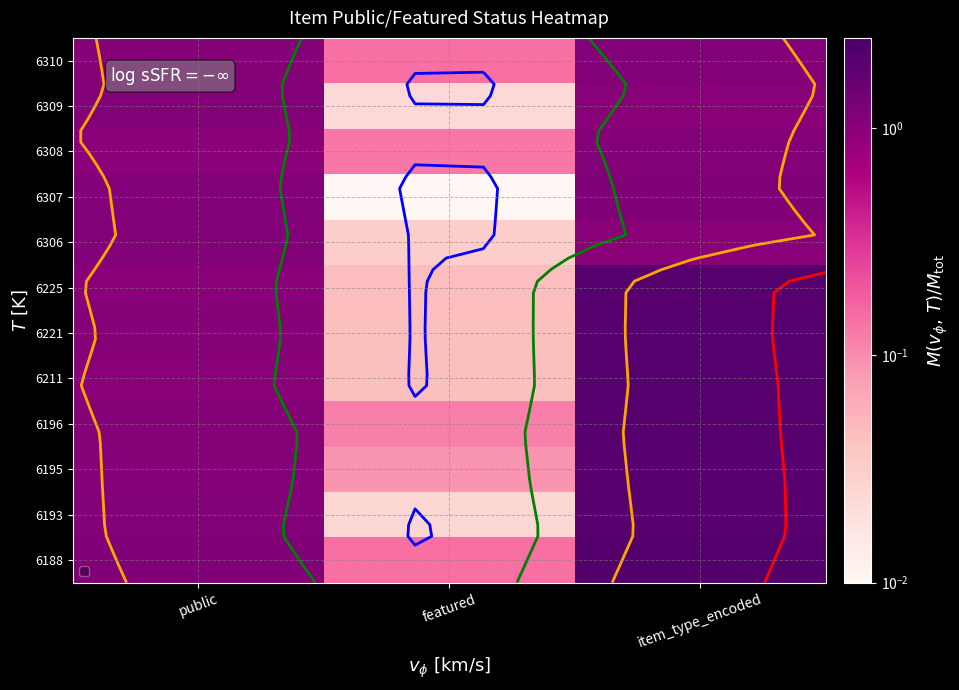

How many categories are shown in the chart?

3